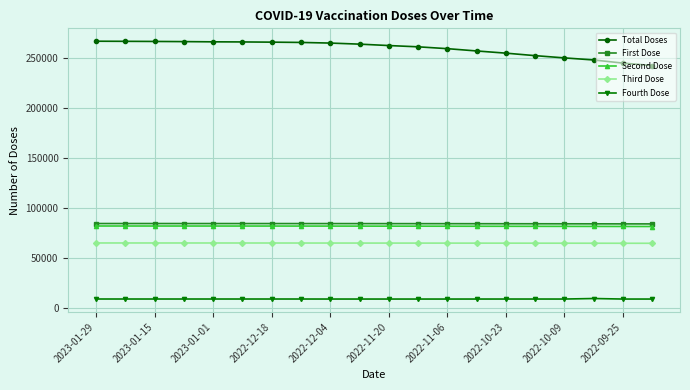

What is the maximum value for Third Dose?

64894